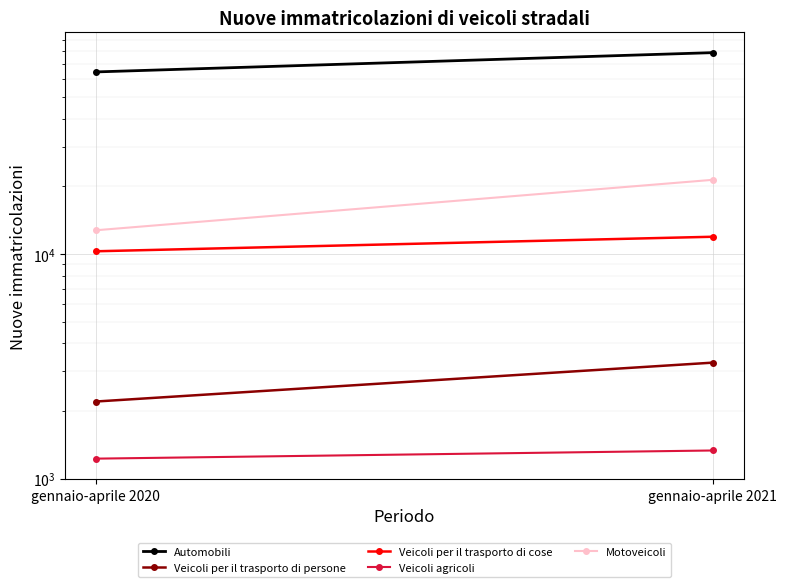

At which category is the sum across all series the highest?

gennaio-aprile 2021